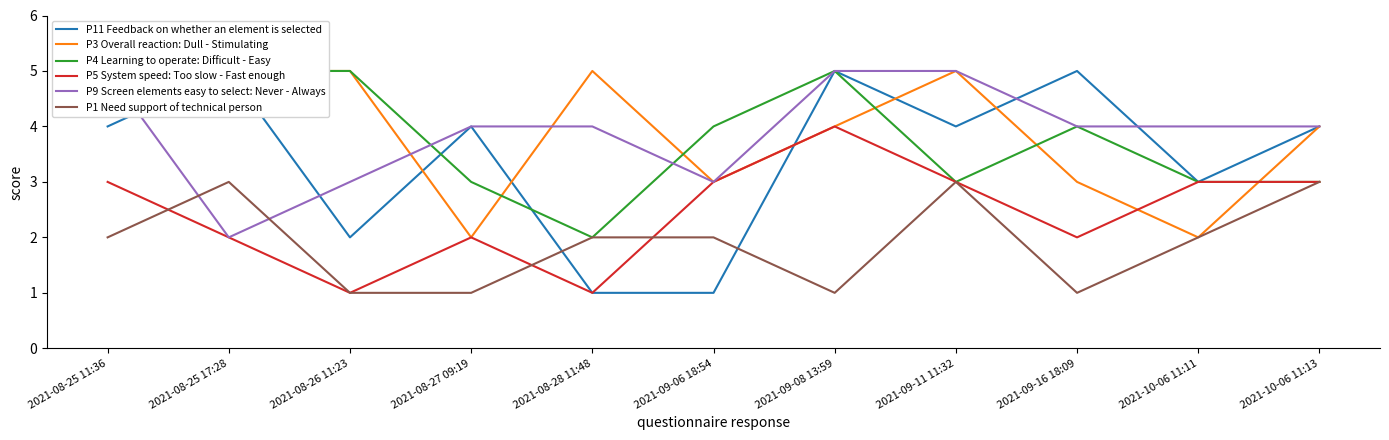

Which series ends up on top after the final intersection of P11 Feedback on whether an element is selected and P5 System speed: Too slow - Fast enough?

P11 Feedback on whether an element is selected